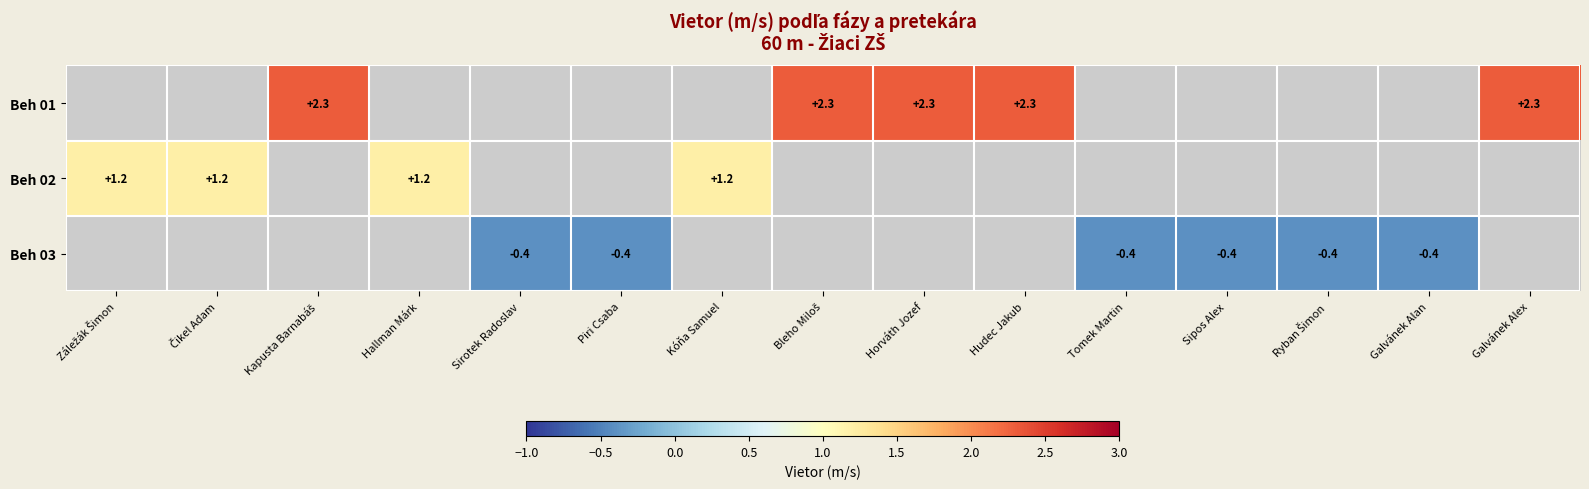

List the series in order of their overall mean, highest first.

Beh 01, Beh 02, Beh 03